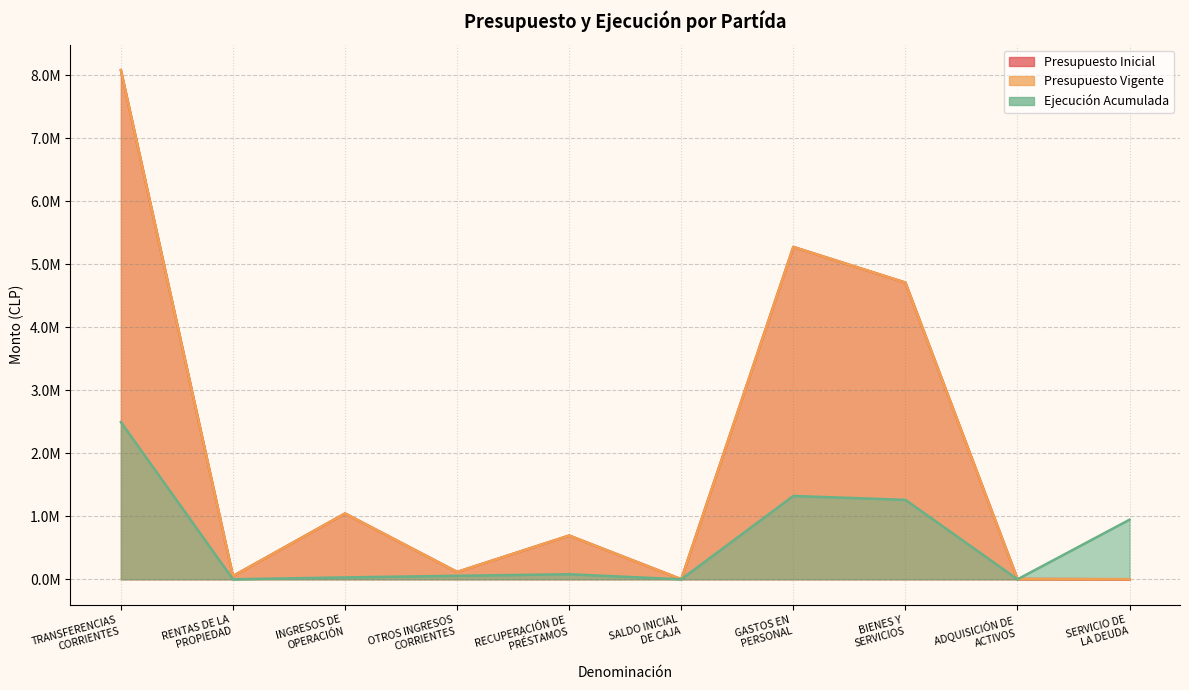

List the series in order of their peak value, highest first.

Presupuesto Inicial, Presupuesto Vigente, Ejecución Acumulada